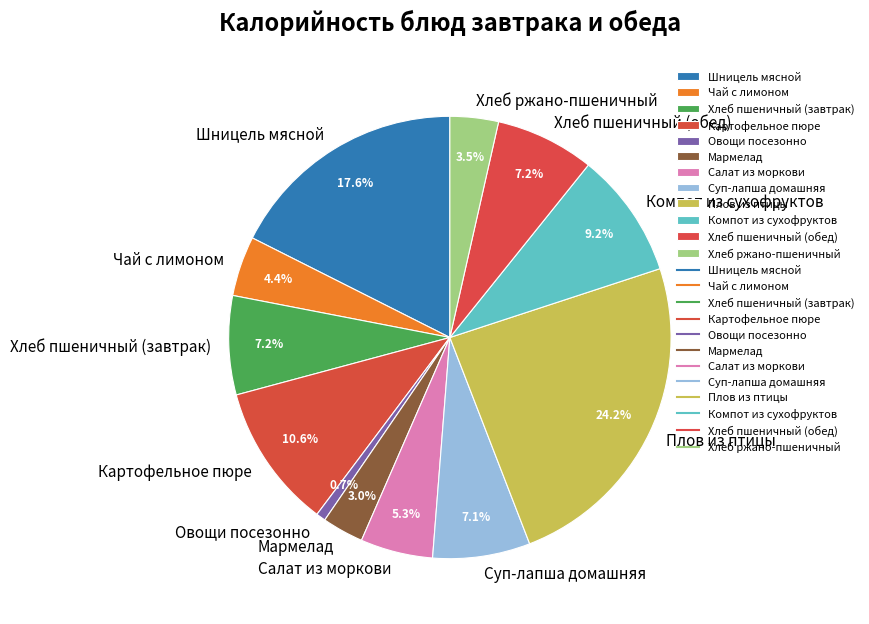

To the nearest percent, what is the average slice percentage?

8%